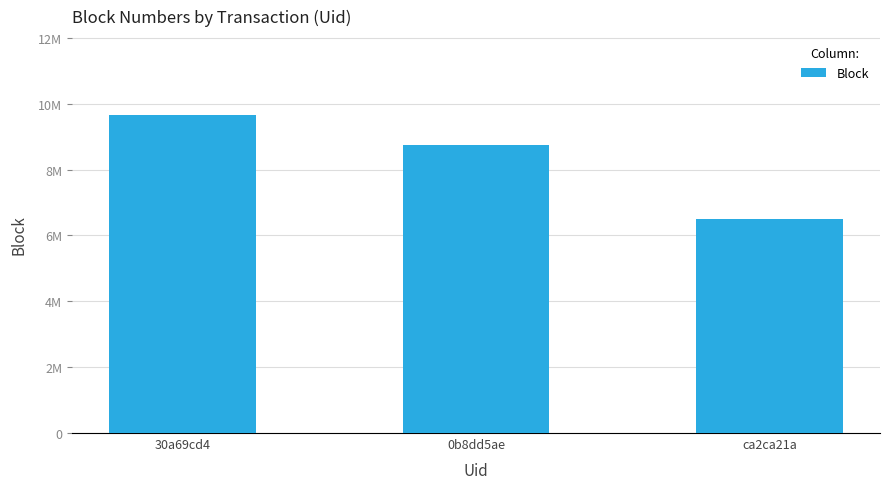

Does the chart contain any negative values?

No